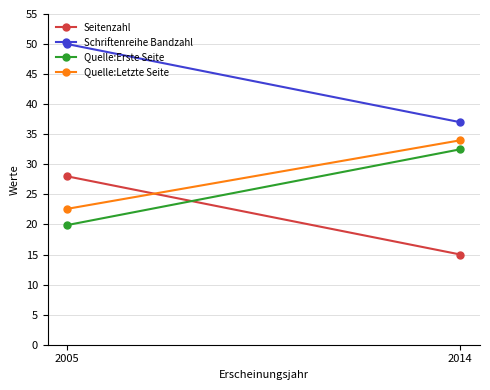

What is the difference between the maximum and minimum values in the Quelle:Letzte Seite series?

11.4